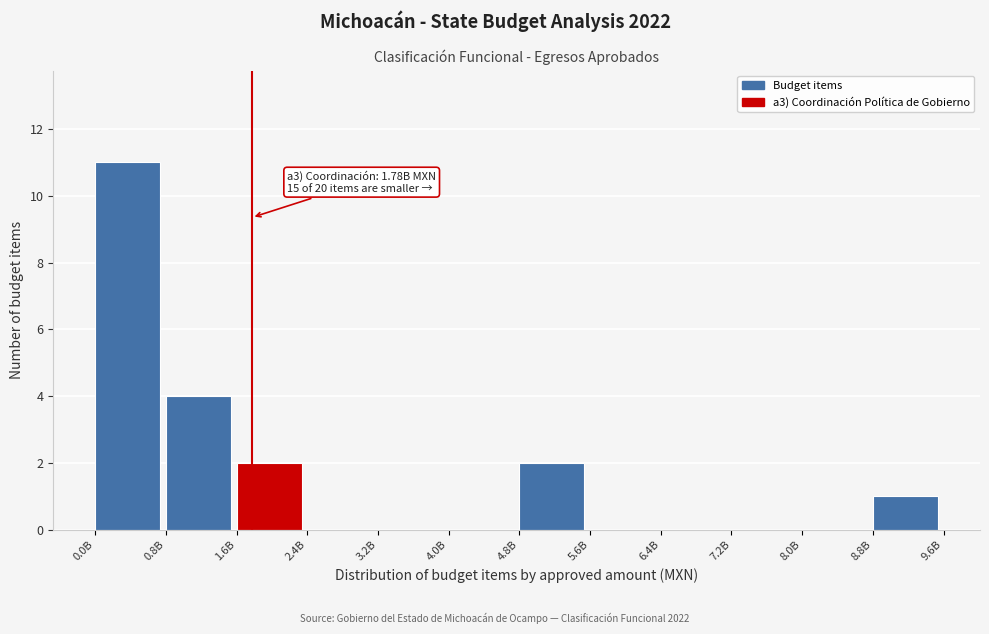

Reading left to right, what are all the values shown in this chart?

0.0B=11	0.8B=4	1.6B=2	2.4B=0	3.2B=0	4.0B=0	4.8B=2	5.6B=0	6.4B=0	7.2B=0	8.0B=0	8.8B=1